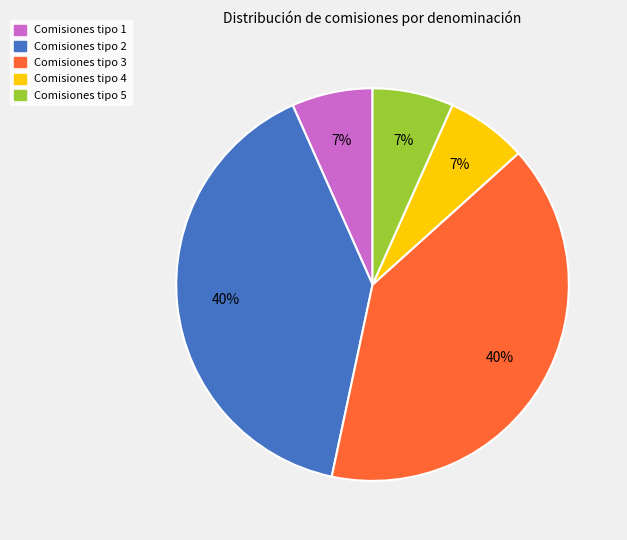

Between Comisiones tipo 1 and Comisiones tipo 2, which is larger?

Comisiones tipo 2